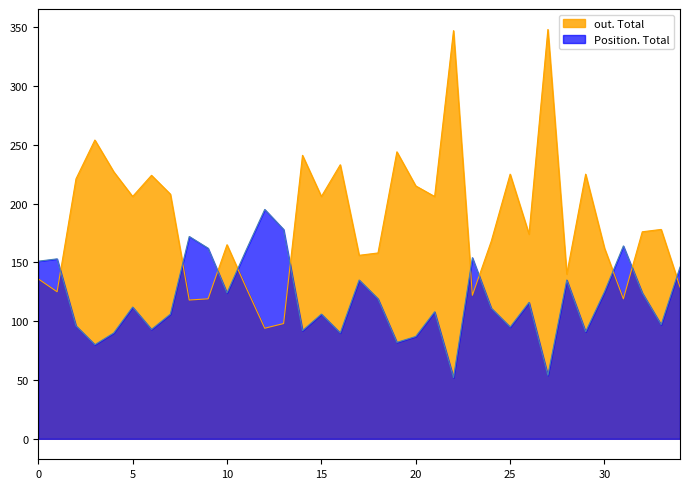

At how many categories does at least one series exceed 272?

2